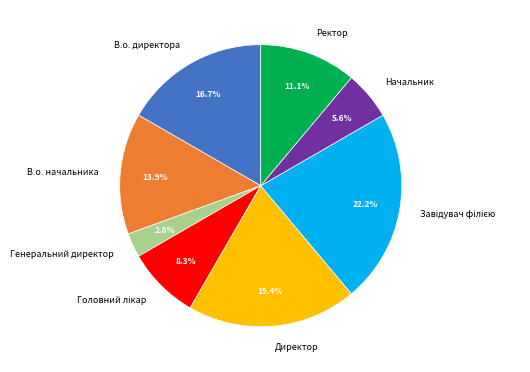

Is there a majority slice in this chart?

No